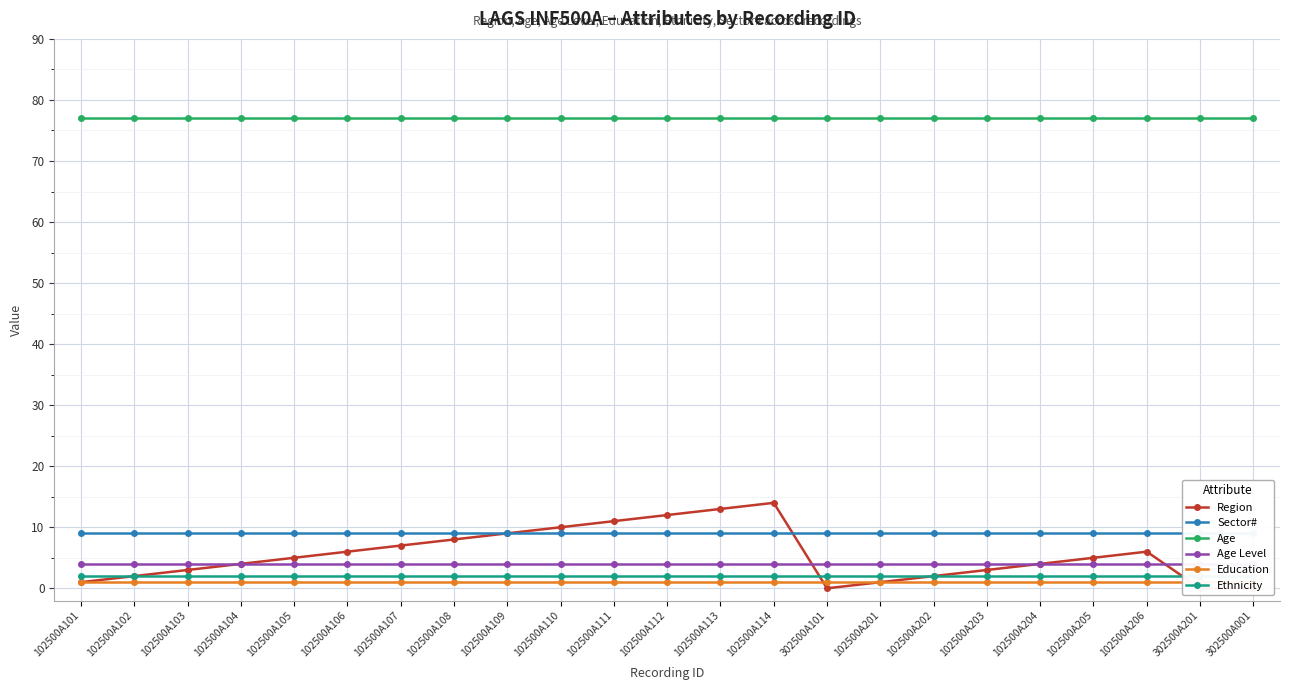

Rank the series at 102500A106 from highest to lowest value.

Age, Sector#, Region, Age Level, Ethnicity, Education